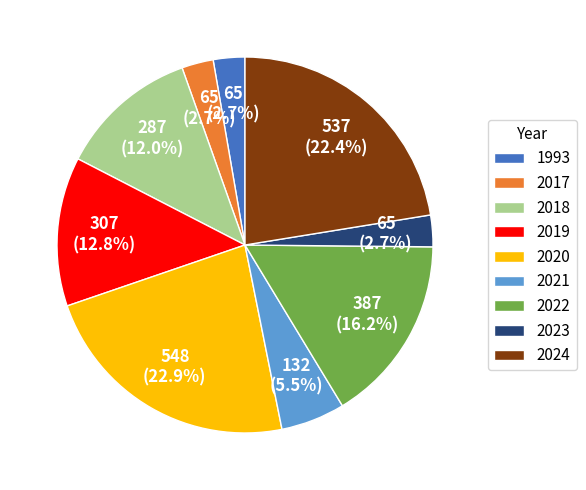

Combined, do 2023 and 2019 account for over 50%?

No